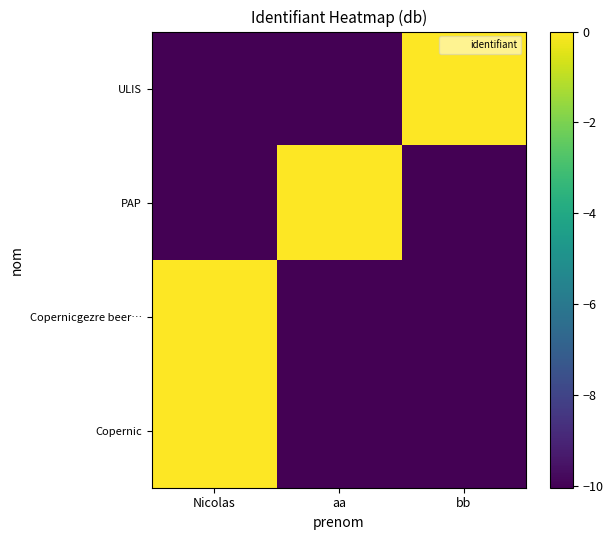

Which has a higher value, aa or bb?

aa